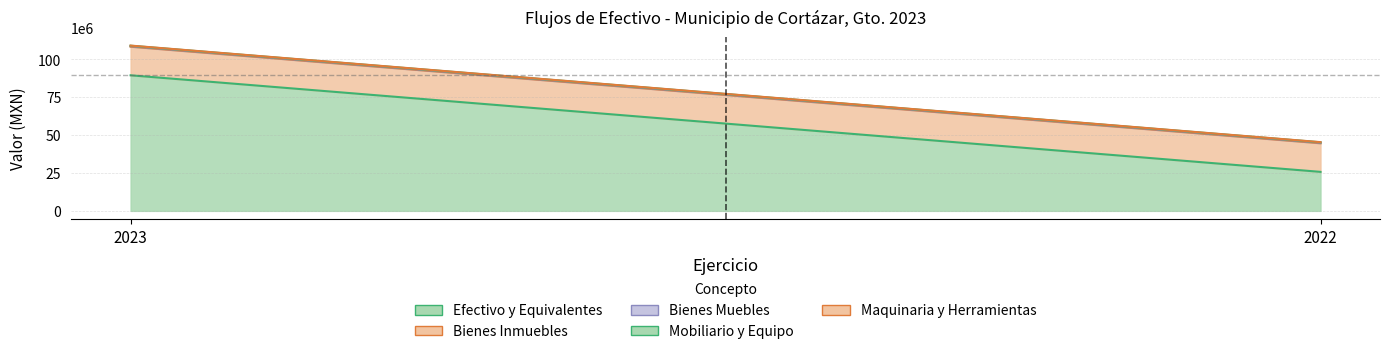

Read the Mobiliario y Equipo value at 2022.

275235.2